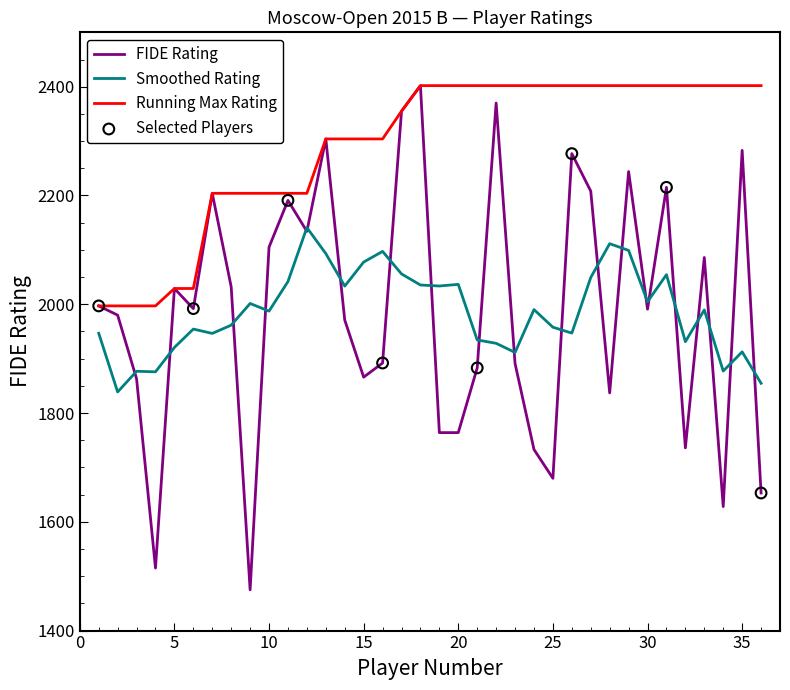

Which series has the largest range (max minus min)?

FIDE Rating